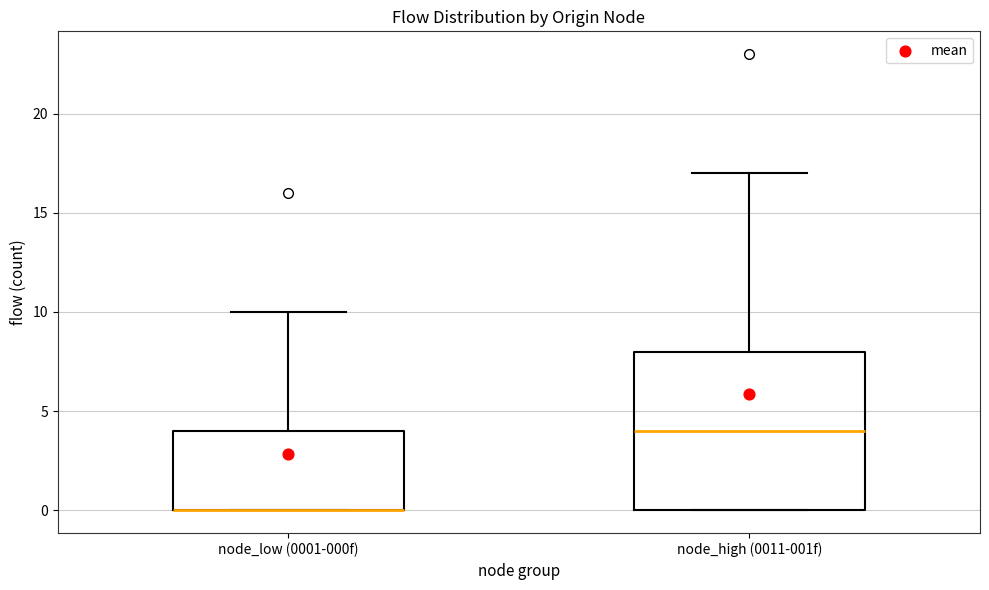

Where is the upper edge of the box for node_high (0011-001f) on the y-axis? The values are not printed on the chart, so give them approximately, as read against the axis.

8